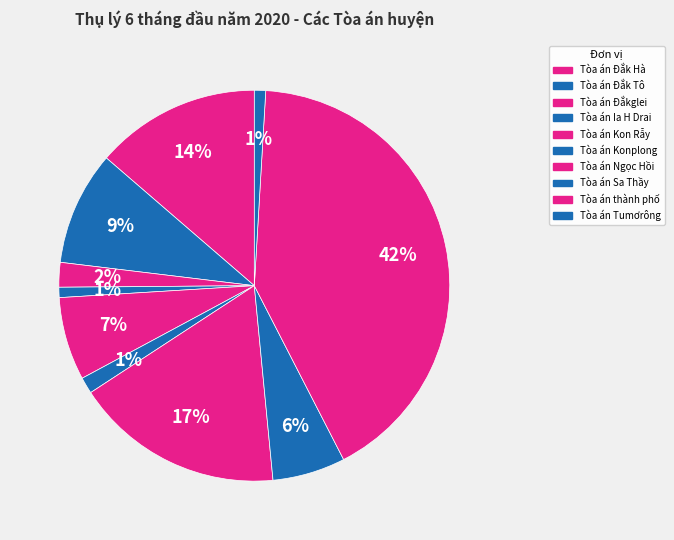

Count the number of slices in the pie.

10